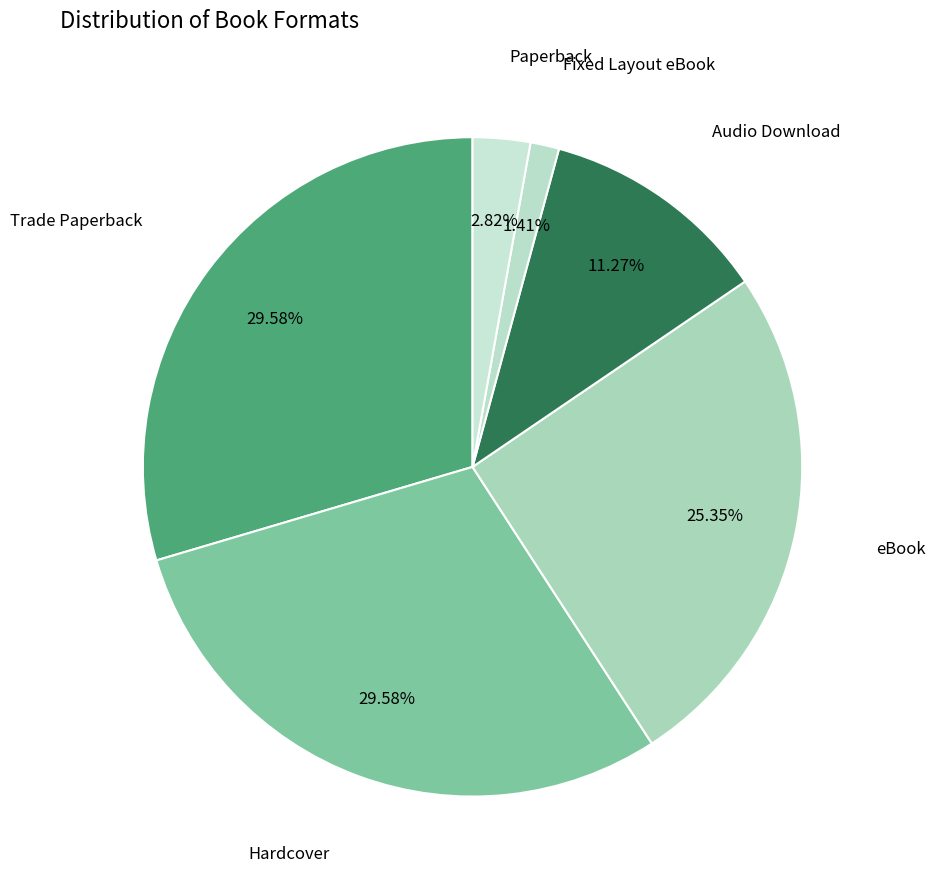

How many slices are in this pie chart?

6